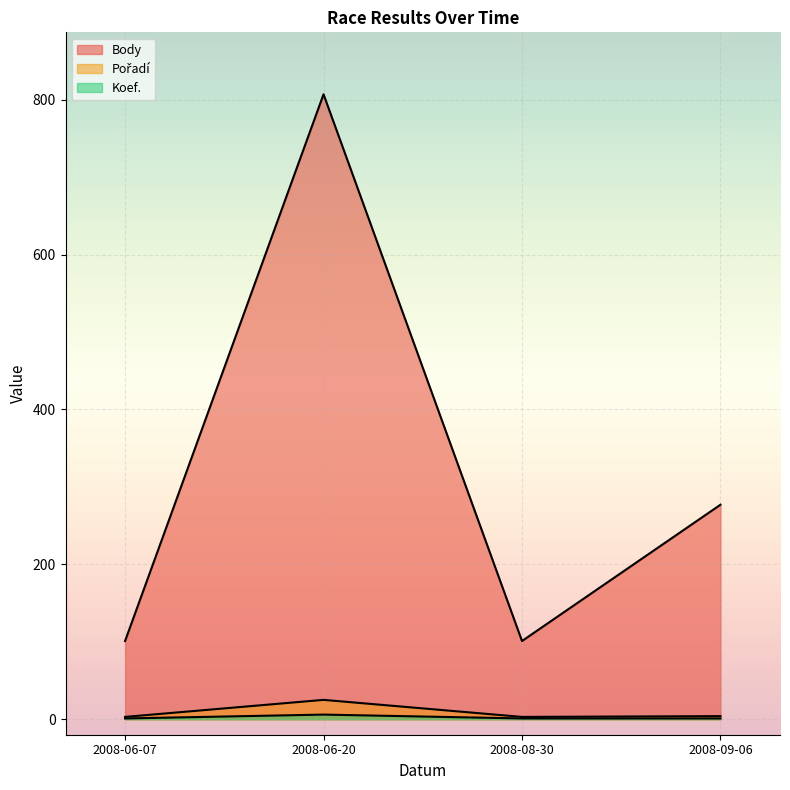

True or false: Koef. and Body intersect in this chart.

False